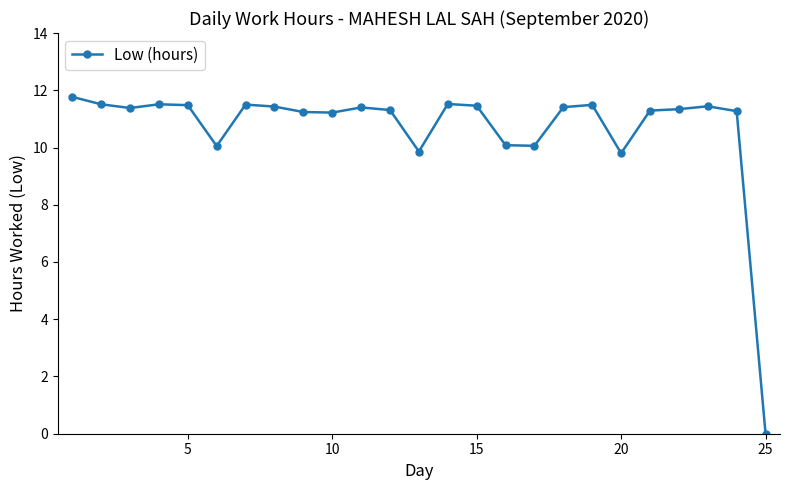

What is the difference between the second highest and second lowest values?

1.7